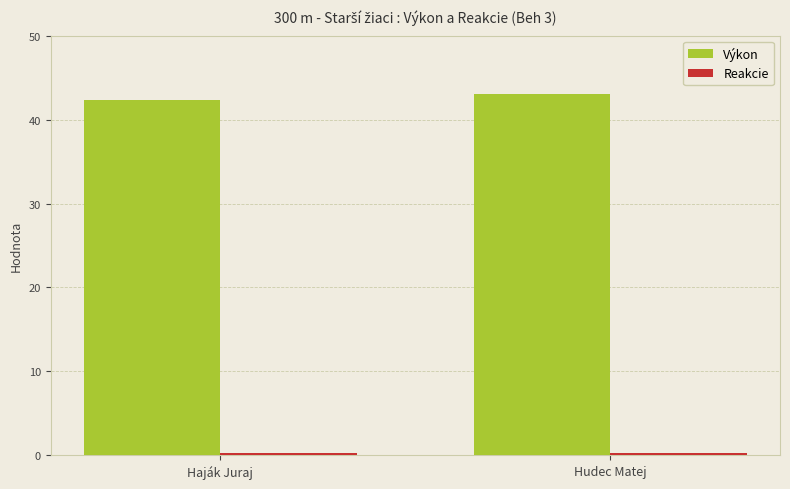

Where does the Výkon series first go above 43?

Hudec Matej